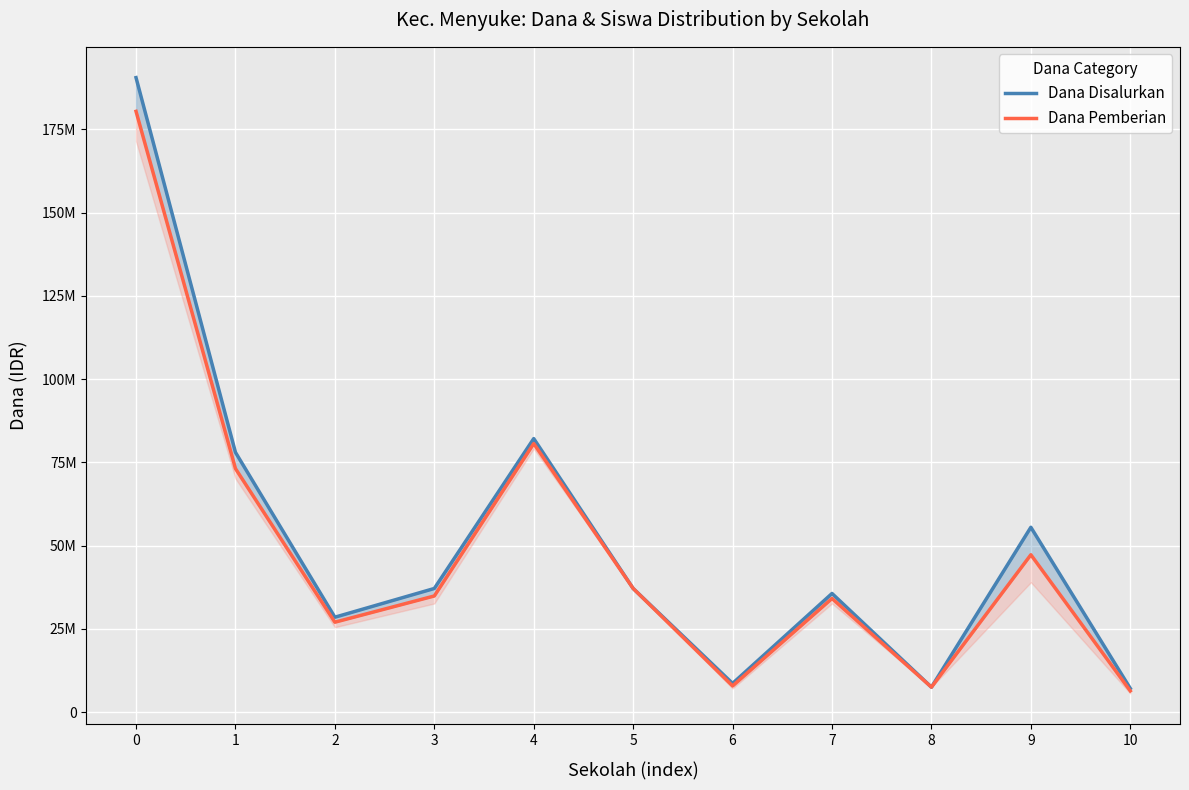

What is the sum of all Dana Pemberian values?

536250000